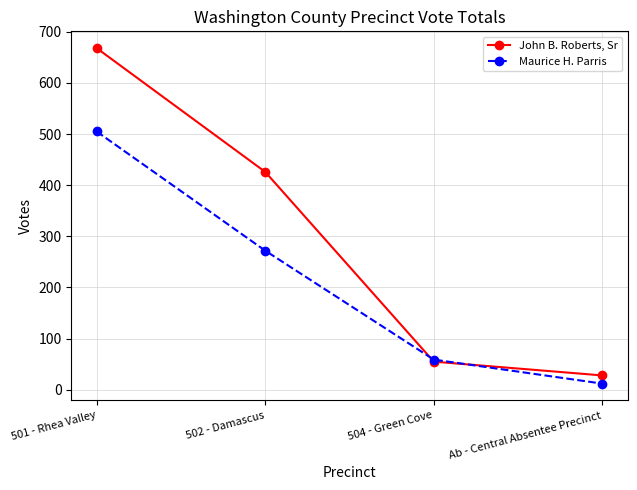

Which series has the widest spread of values?

John B. Roberts, Sr